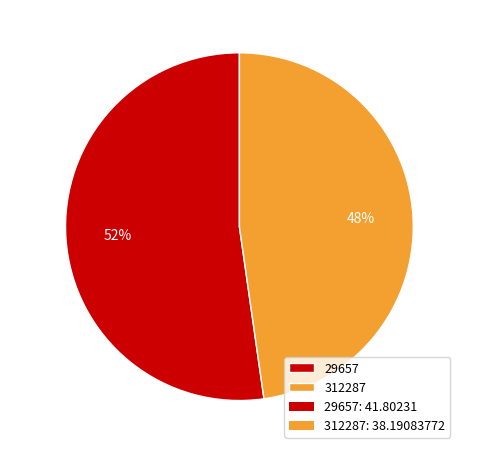

Between 29657 and 312287, which is larger?

29657